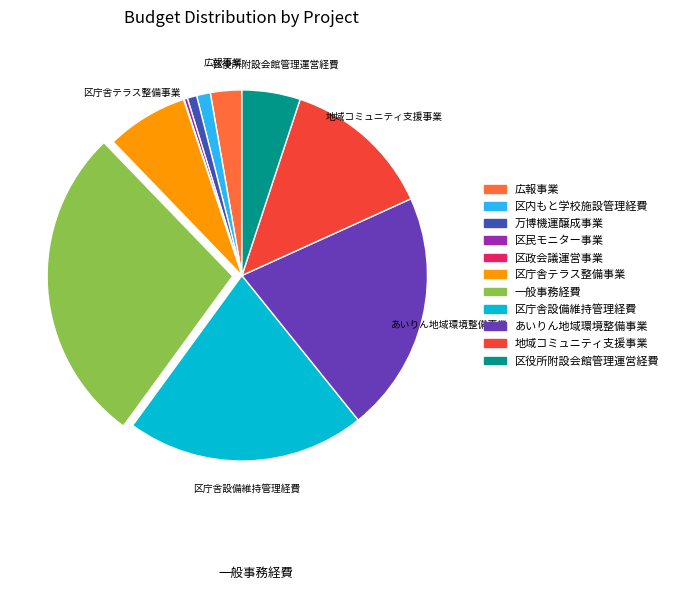

Is there any slice that represents more than half of the pie?

No